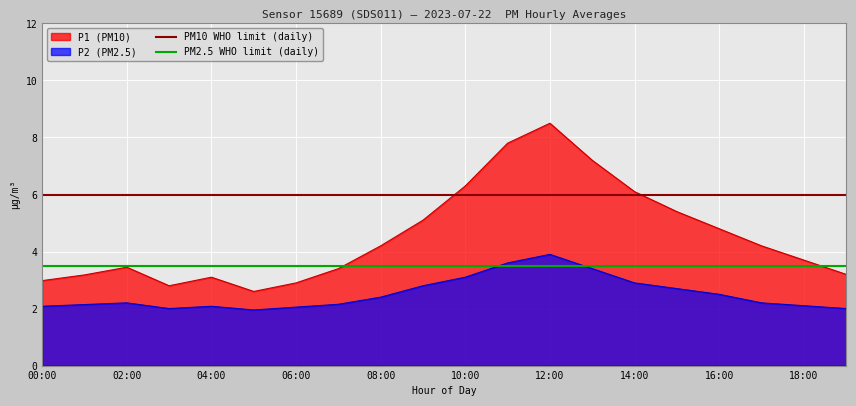

What is the label of the 1st point from the left?

00:00